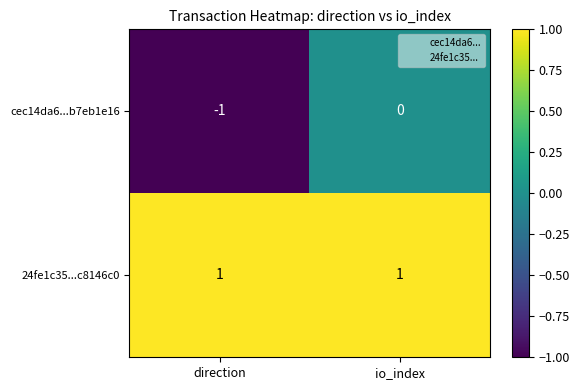

True or false: 24fe1c35...c8146c0 has a value of 1 at direction.

True